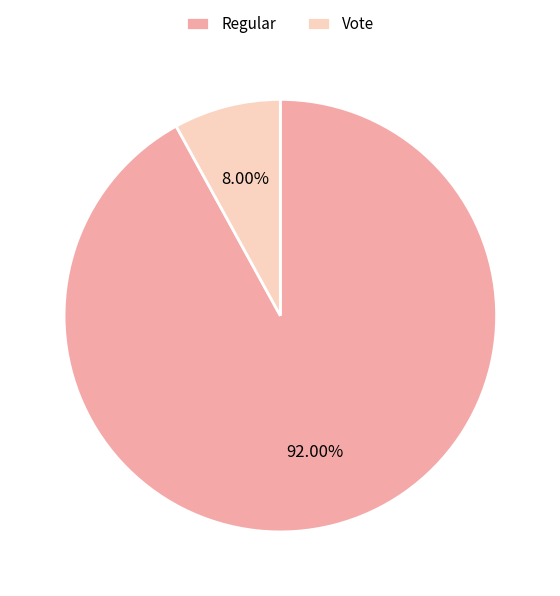

How many segments does this pie chart have?

2